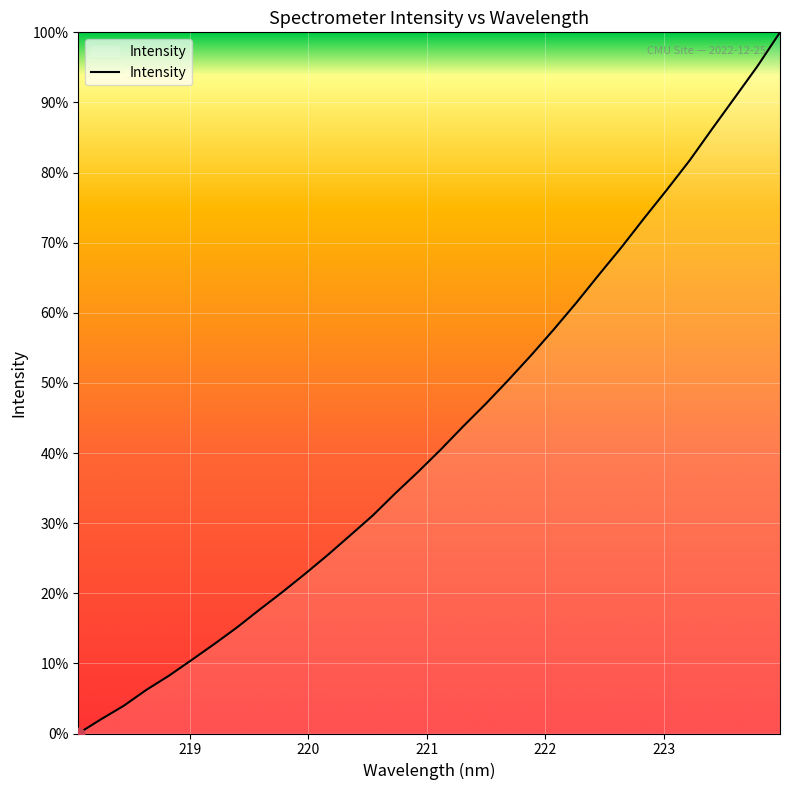

Count the number of data series in this chart.

1